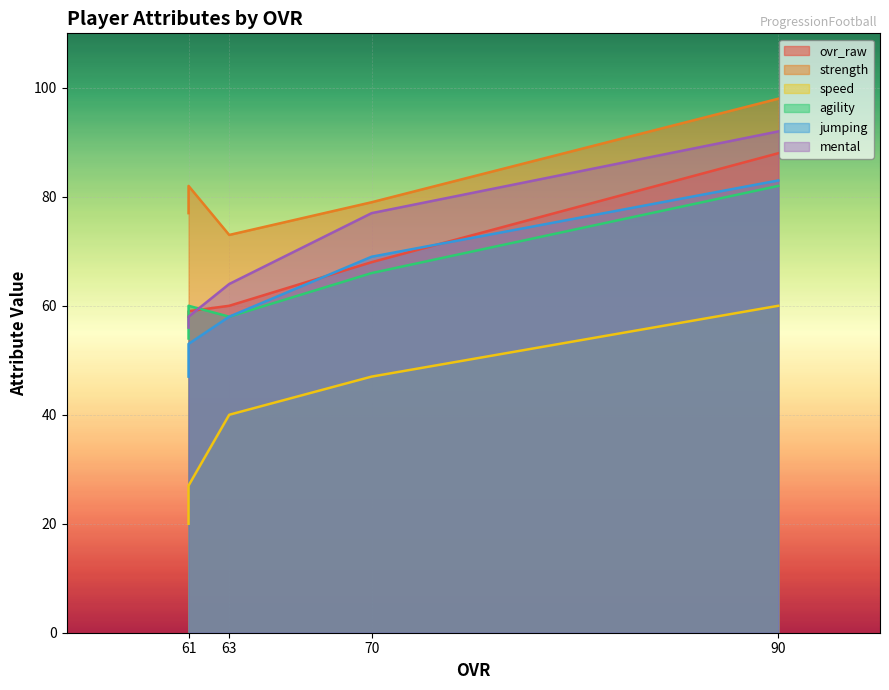

What is the lowest value of the speed series?

20